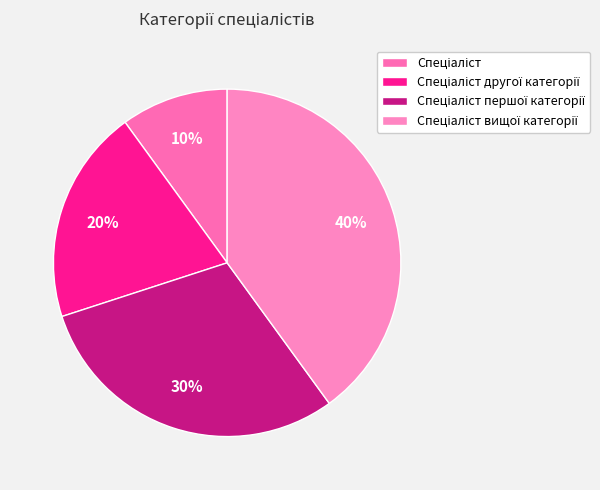

To the nearest percent, what is the combined percentage of Спеціаліст другої категорії and Спеціаліст?

30%